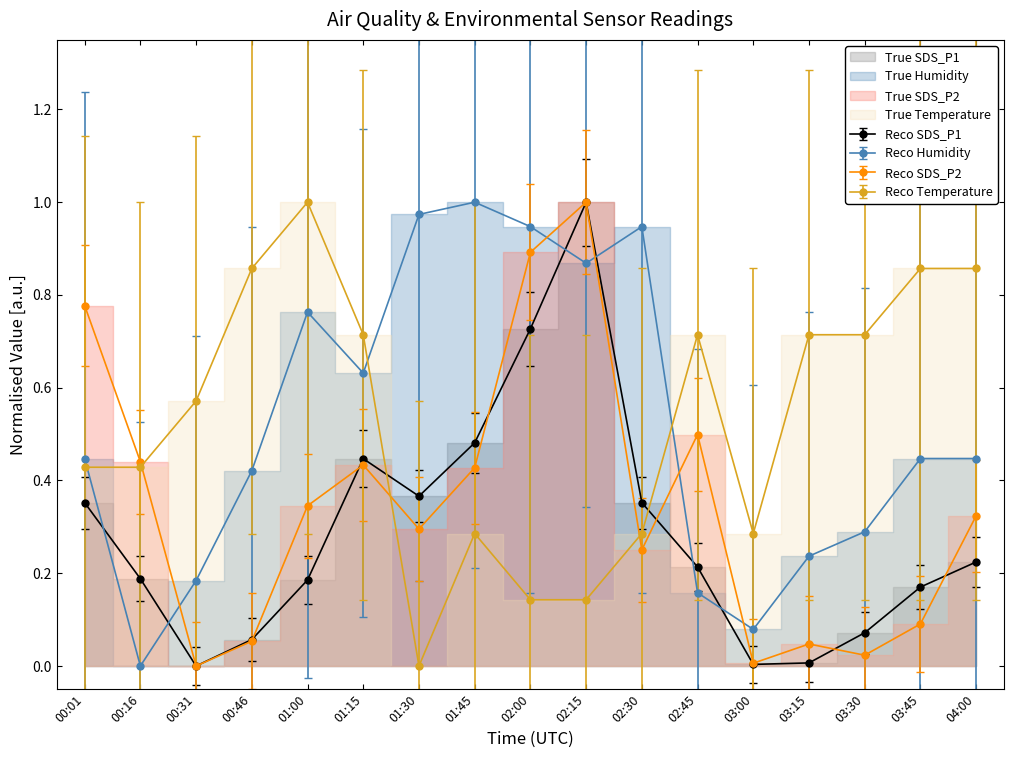

Reading right to left, extract all data points from this chart.

SDS_P1: 04:00=0.2	03:45=0.2	03:30=0.1	03:15=0.0	03:00=0.0	02:45=0.2	02:30=0.4	02:15=1.0	02:00=0.7	01:45=0.5	01:30=0.4	01:15=0.4	01:00=0.2	00:46=0.1	00:31=0.0	00:16=0.2	00:01=0.4
SDS_P2: 04:00=0.3	03:45=0.1	03:30=0.0	03:15=0.0	03:00=0.0	02:45=0.5	02:30=0.3	02:15=1.0	02:00=0.9	01:45=0.4	01:30=0.3	01:15=0.4	01:00=0.3	00:46=0.1	00:31=0.0	00:16=0.4	00:01=0.8
BME280_humidity: 04:00=0.4	03:45=0.4	03:30=0.3	03:15=0.2	03:00=0.1	02:45=0.2	02:30=0.9	02:15=0.9	02:00=0.9	01:45=1.0	01:30=1.0	01:15=0.6	01:00=0.8	00:46=0.4	00:31=0.2	00:16=0.0	00:01=0.4
BME280_temperature: 04:00=0.9	03:45=0.9	03:30=0.7	03:15=0.7	03:00=0.3	02:45=0.7	02:30=0.3	02:15=0.1	02:00=0.1	01:45=0.3	01:30=0.0	01:15=0.7	01:00=1.0	00:46=0.9	00:31=0.6	00:16=0.4	00:01=0.4